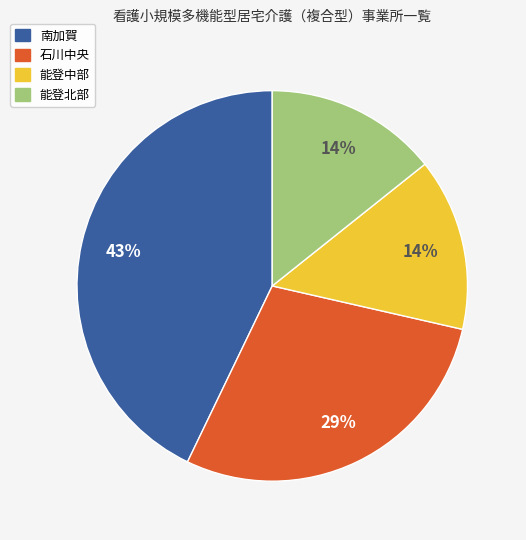

Which category has the biggest portion of the pie?

南加賀